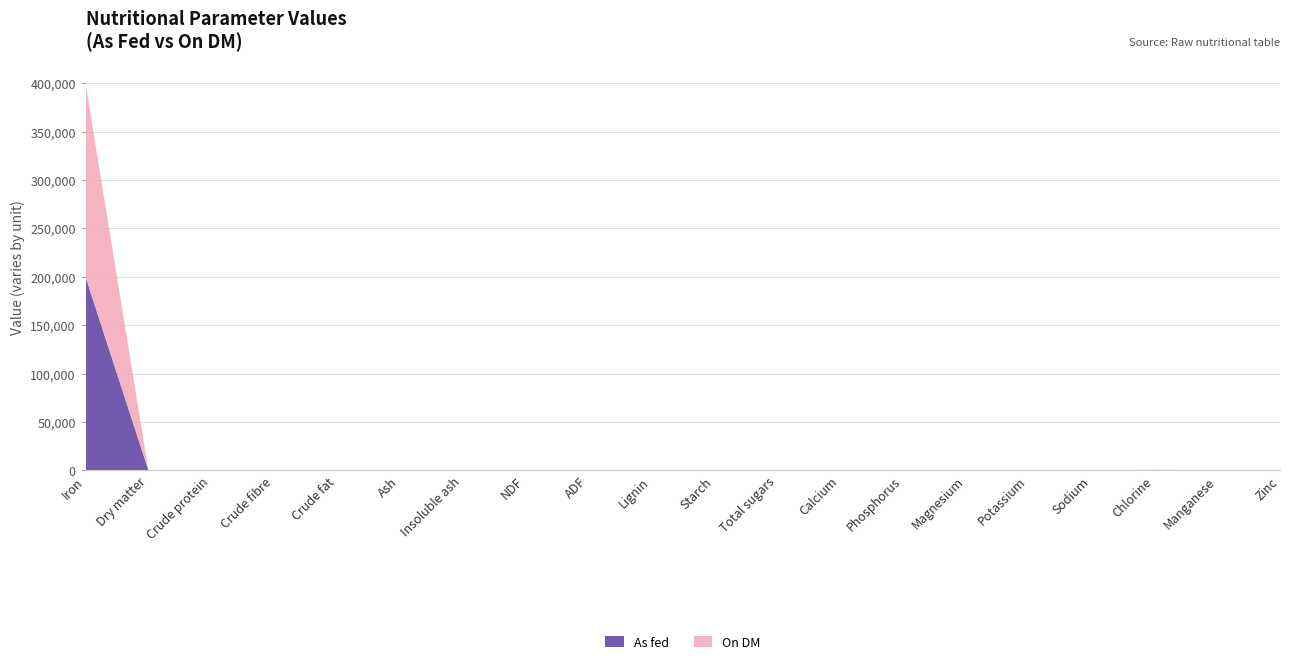

Reading left to right, what are all the values shown in this chart?

As fed: 199800.0	99.9	0.0	0.0	0.0	99.9	0.0	0.0	0.0	0.0	0.0	0.0	0.0	0.0	0.0	0.0	0.0	393.0	0.0	0.0
On DM: 200000.0	100.0	0.0	0.0	0.0	100.0	0.0	0.0	0.0	0.0	0.0	0.0	0.0	0.0	0.0	0.0	0.0	393.0	0.0	0.0